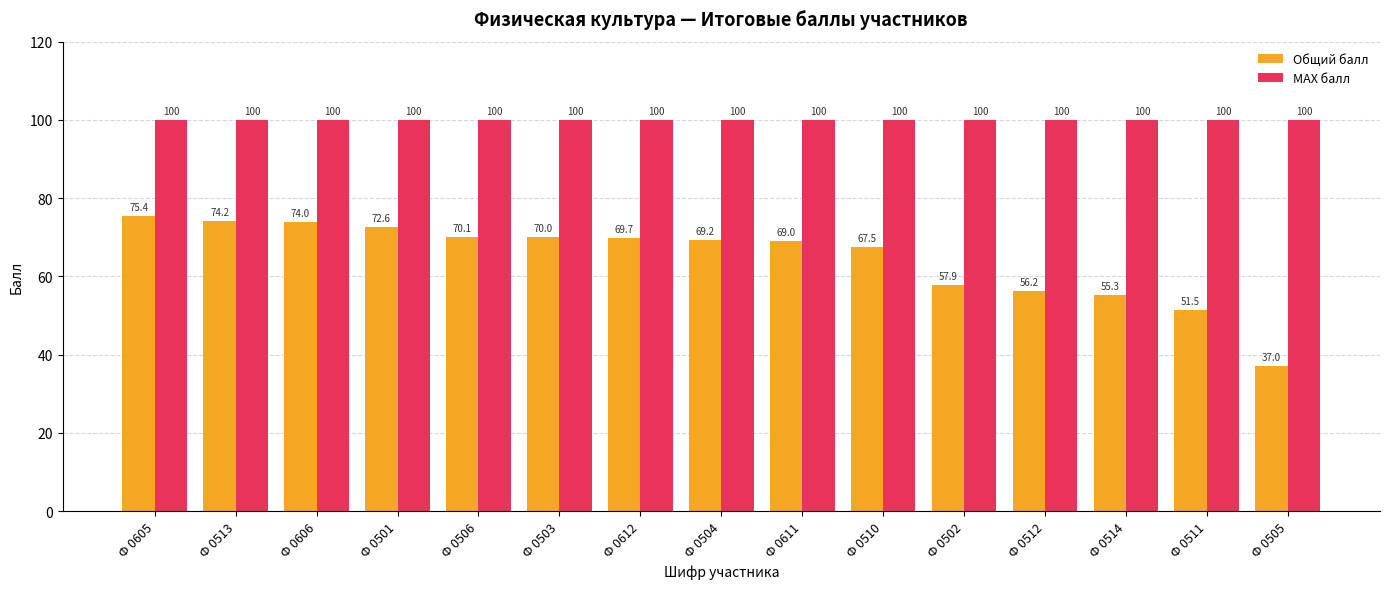

At which label is Общий балл closest to 56?

Ф 0512